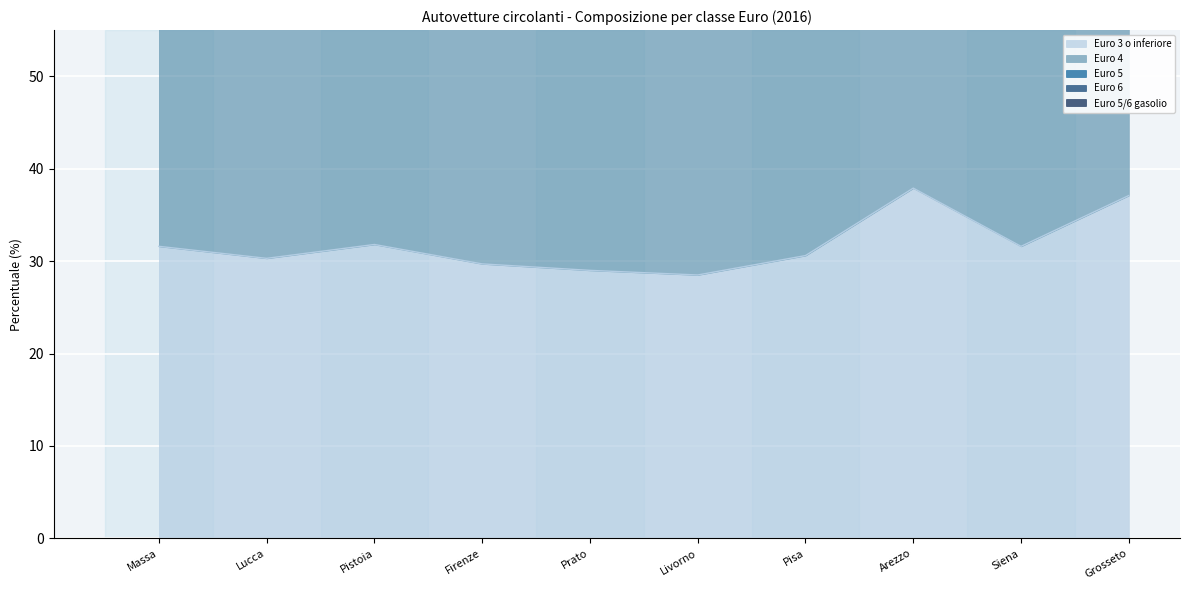

The Euro 3 o inferiore series shows 11.4 at Lucca. True or false?

False